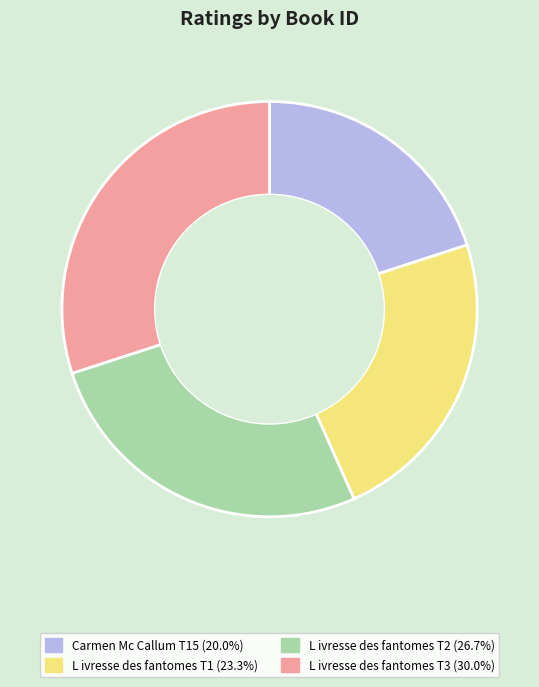

Does any single category account for the majority?

No